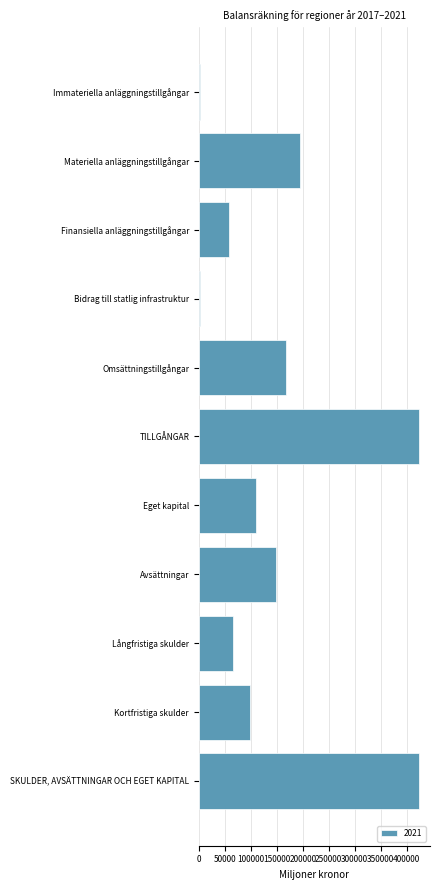

What is the difference between the maximum and minimum values?

421634